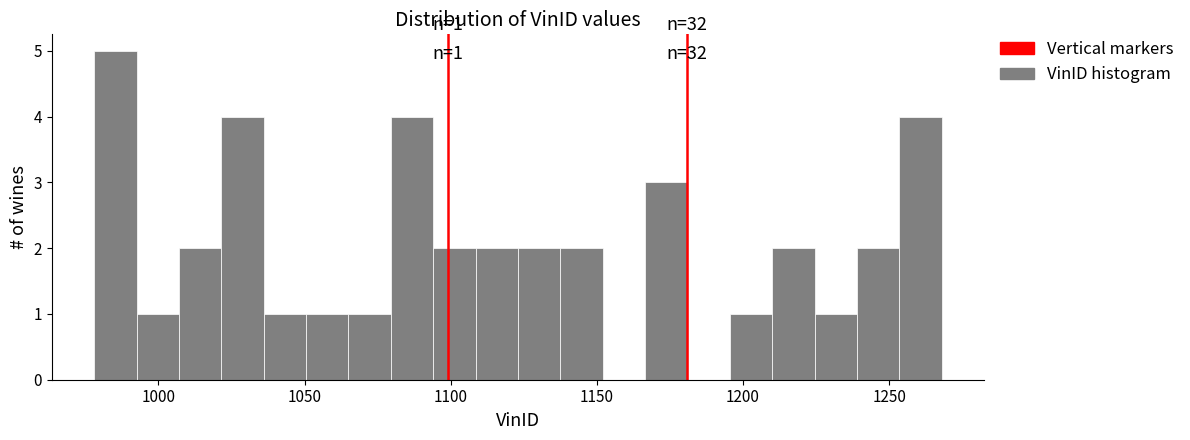

Read against the x-axis, roughly where is the centre of the tallest bar?

985